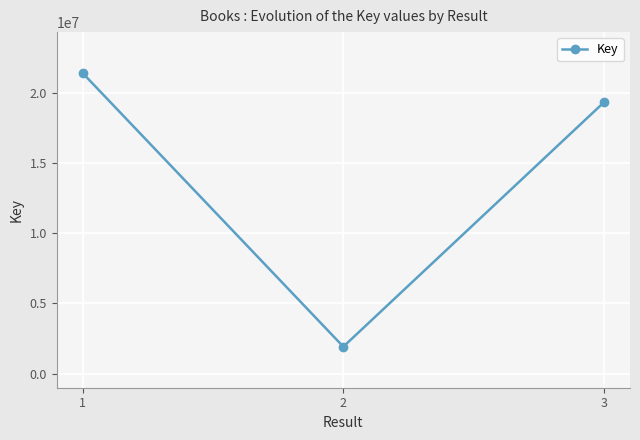

What is the greatest value displayed?

21383987